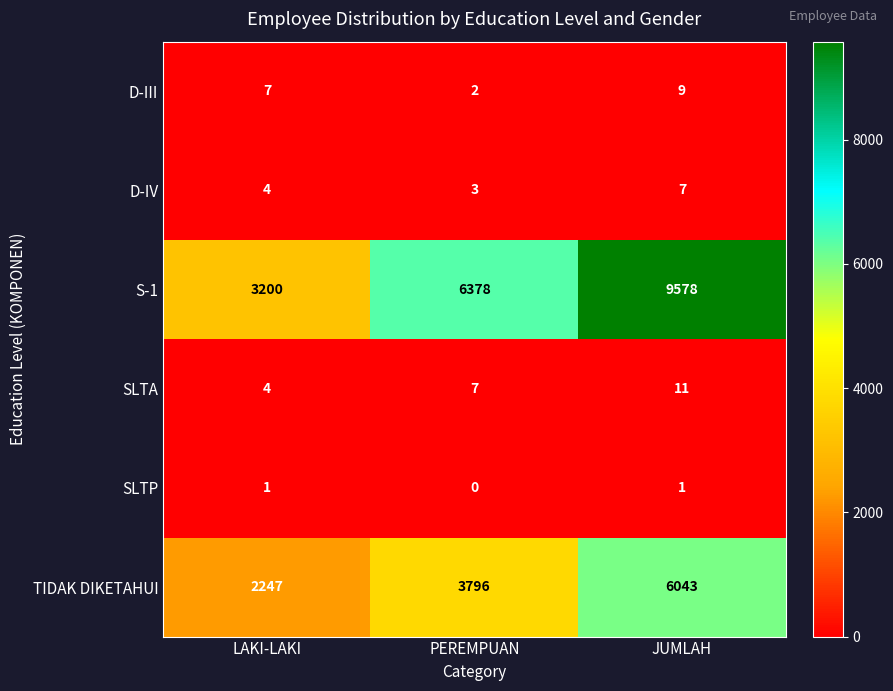

How many categories are shown in the chart?

3